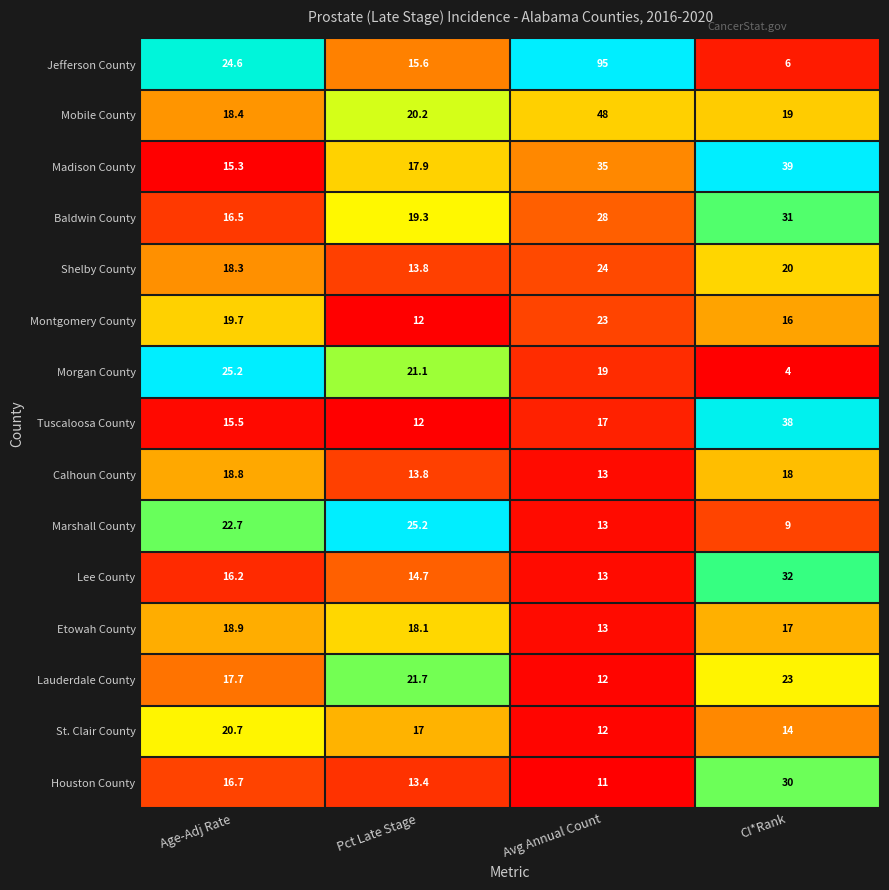

Which series has the largest total across all categories?

Jefferson County